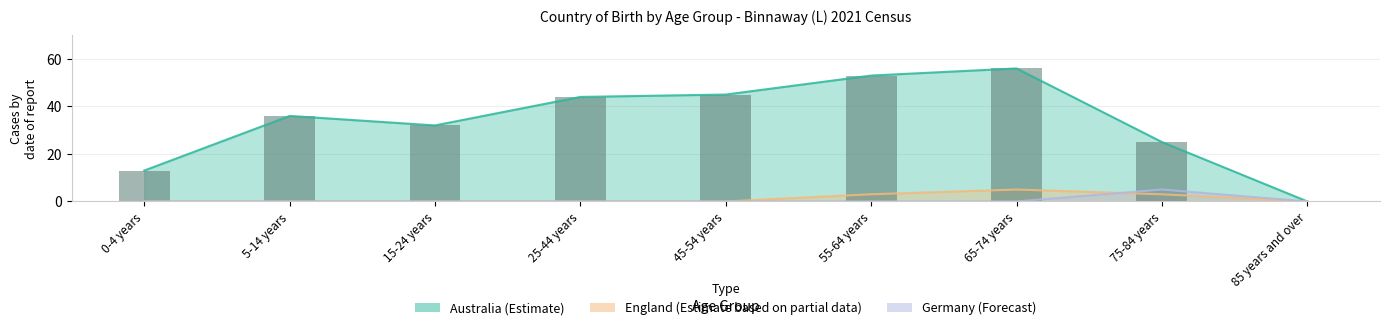

Count the number of data series in this chart.

3